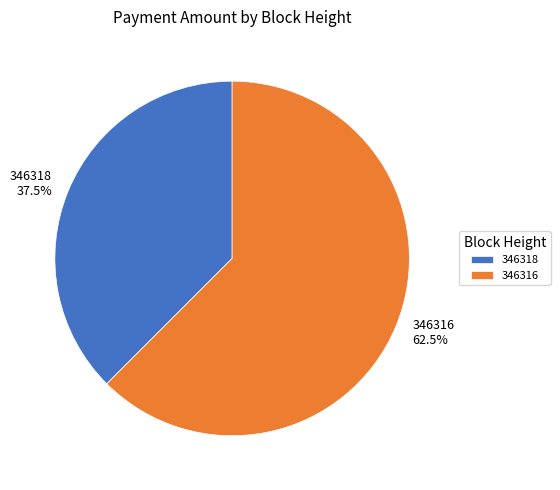

What portion of the pie excludes 346316?

37.5%